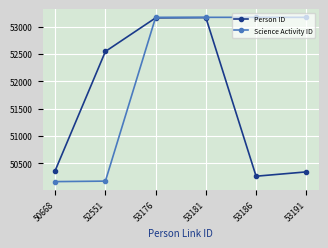

Which series changed the most between 52551 and 53176?

Science Activity ID